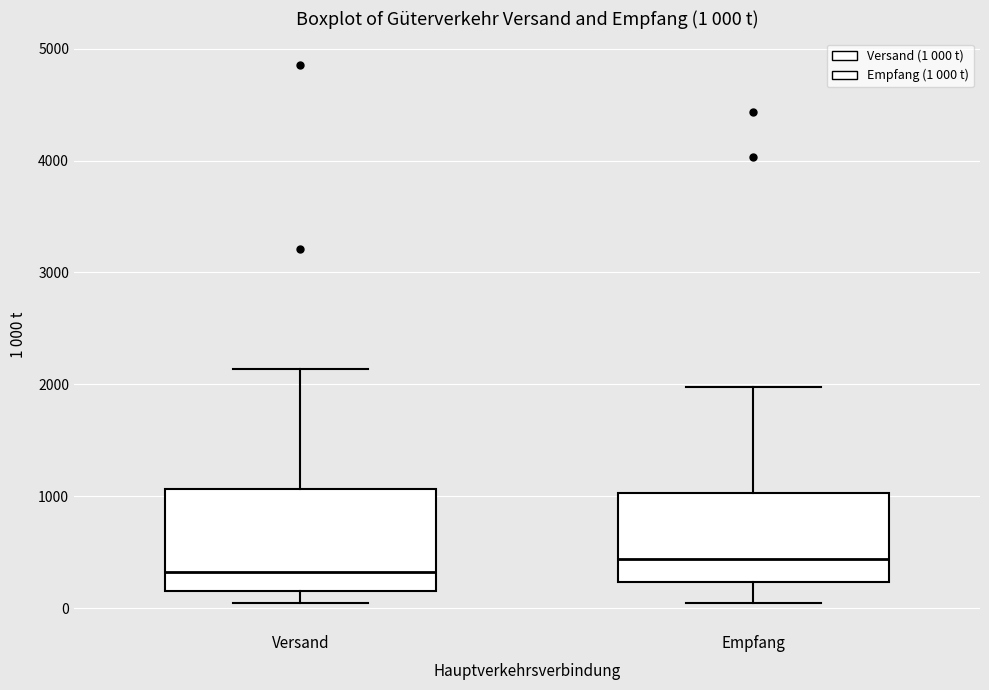

Which box has the lowest median line?

Versand